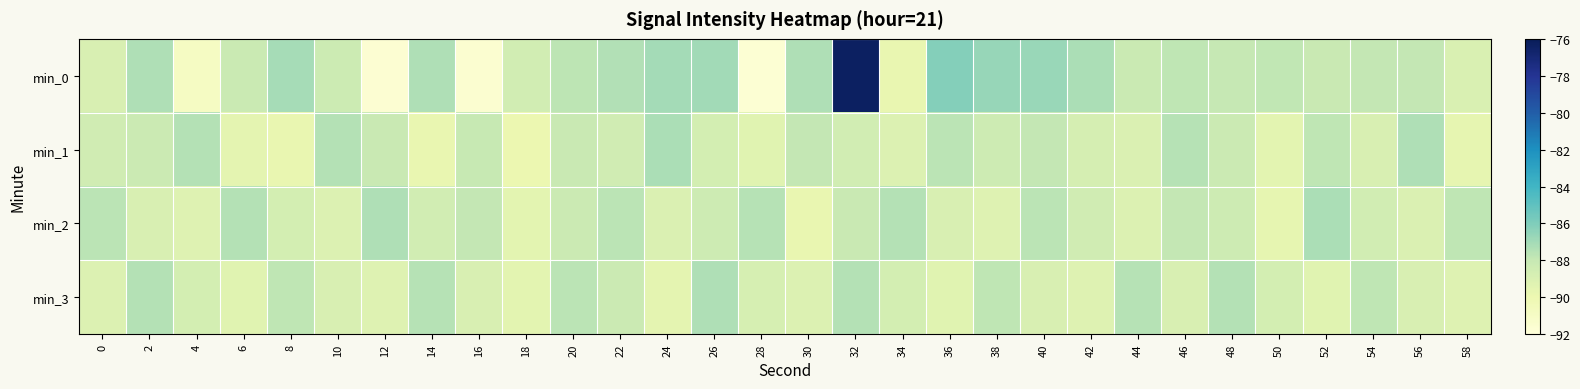

What is the spread (max minus min) of values at 30?

2.4